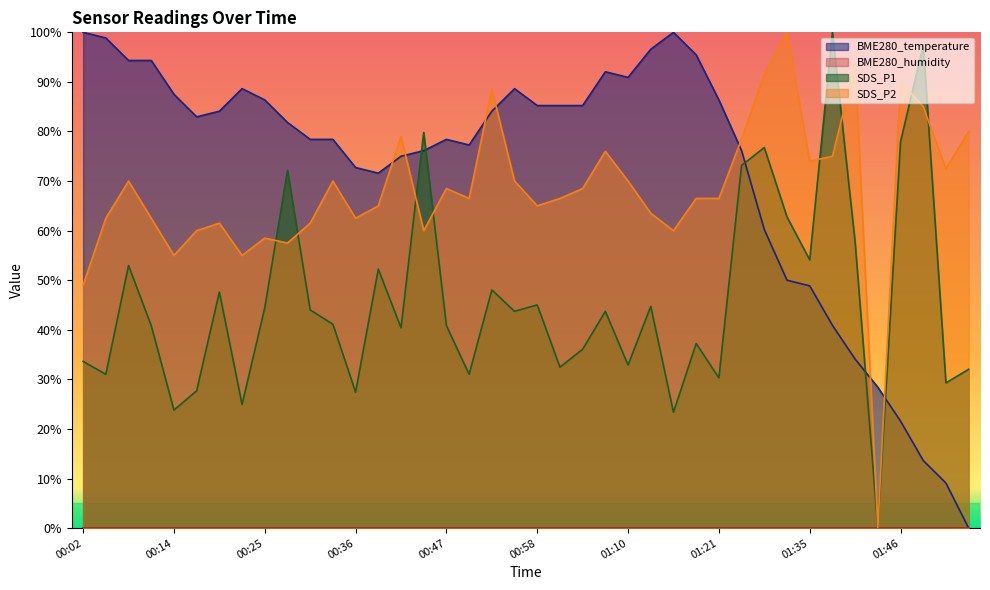

The value of BME280_temperature at 01:43 is 28.4. True or false?

True